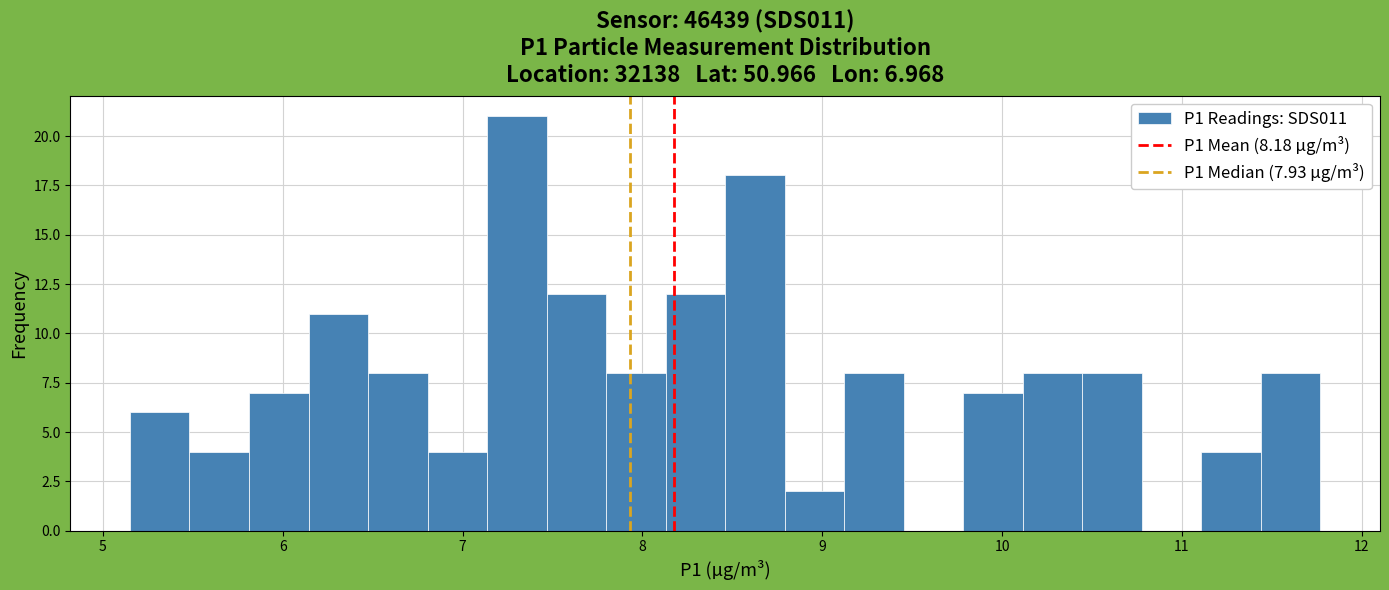

Around what value on the x-axis is the tallest bar? Give the approximate position of its centre, as read against the axis.

7.3